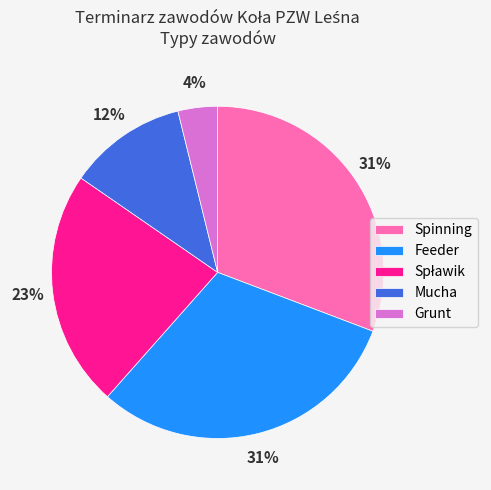

Between Mucha and Grunt, which is larger?

Mucha